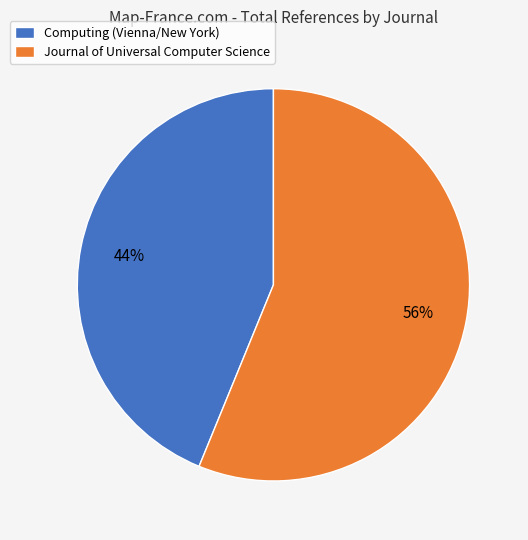

Is the sum of Computing (Vienna/New York) and Journal of Universal Computer Science greater than half?

Yes